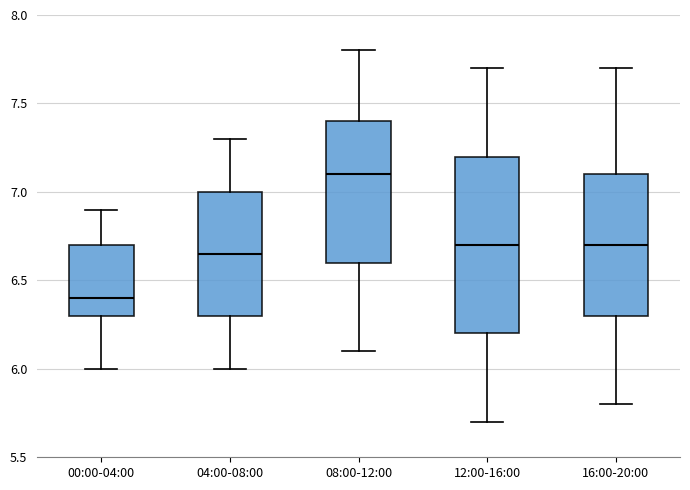

Comparing the boxes themselves (not the whiskers), which one is the tallest?

12:00-16:00